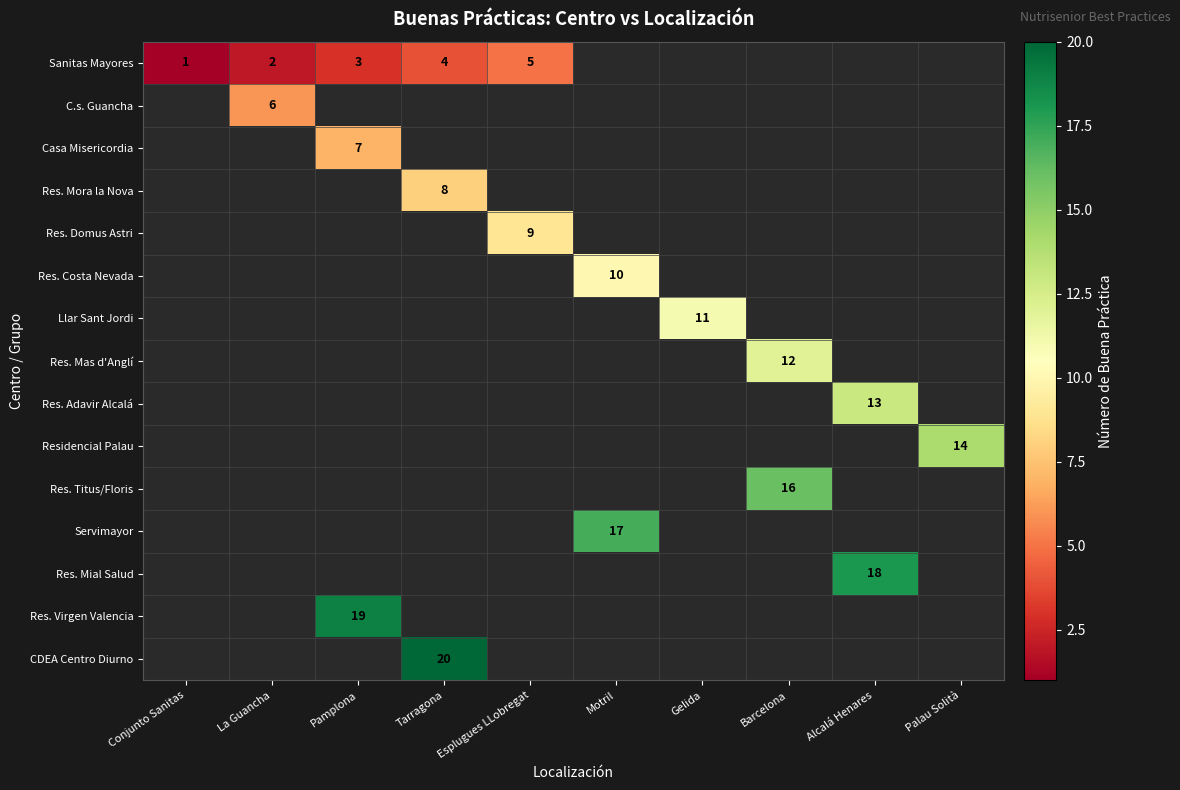

The value of Sanitas Mayores at Tarragona is 6. True or false?

False